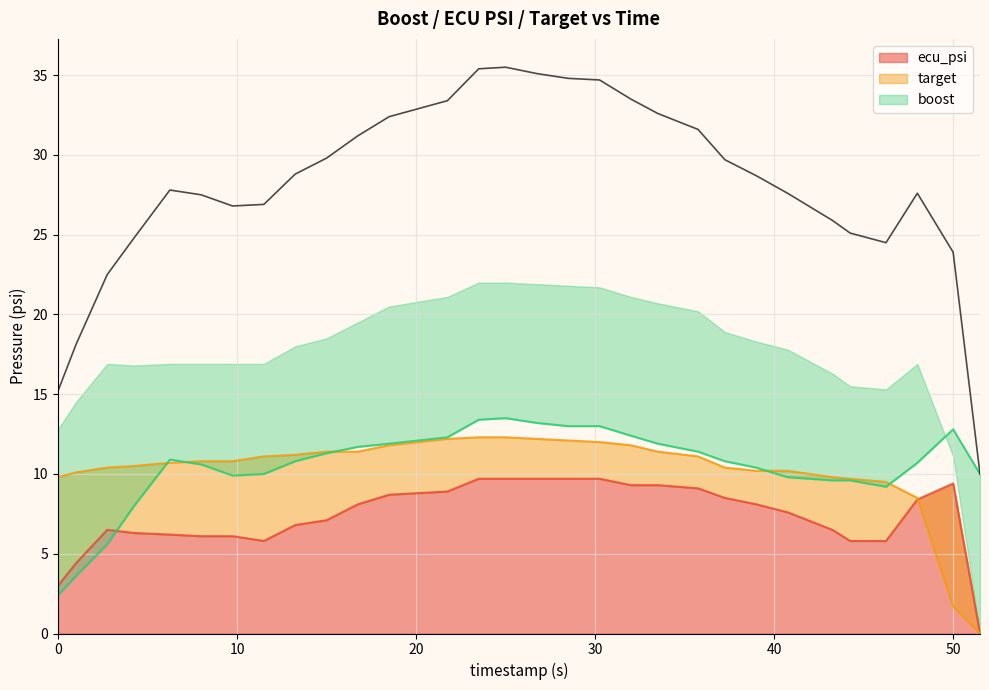

What is the spread (max minus min) of values at 23.5?

3.7